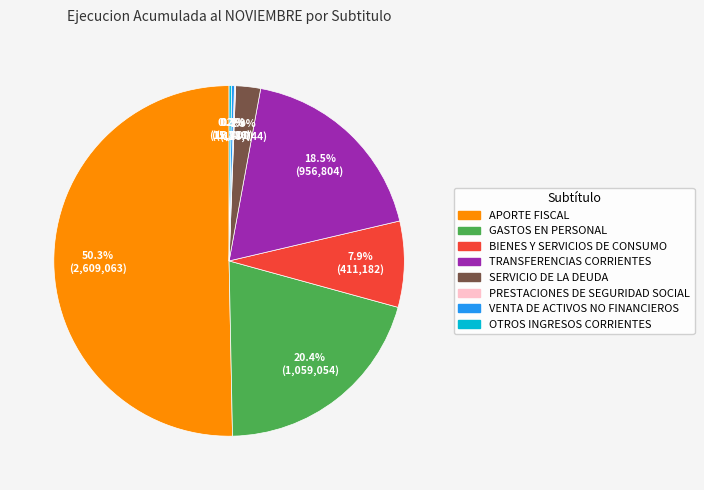

What is the largest slice in the pie chart?

APORTE FISCAL